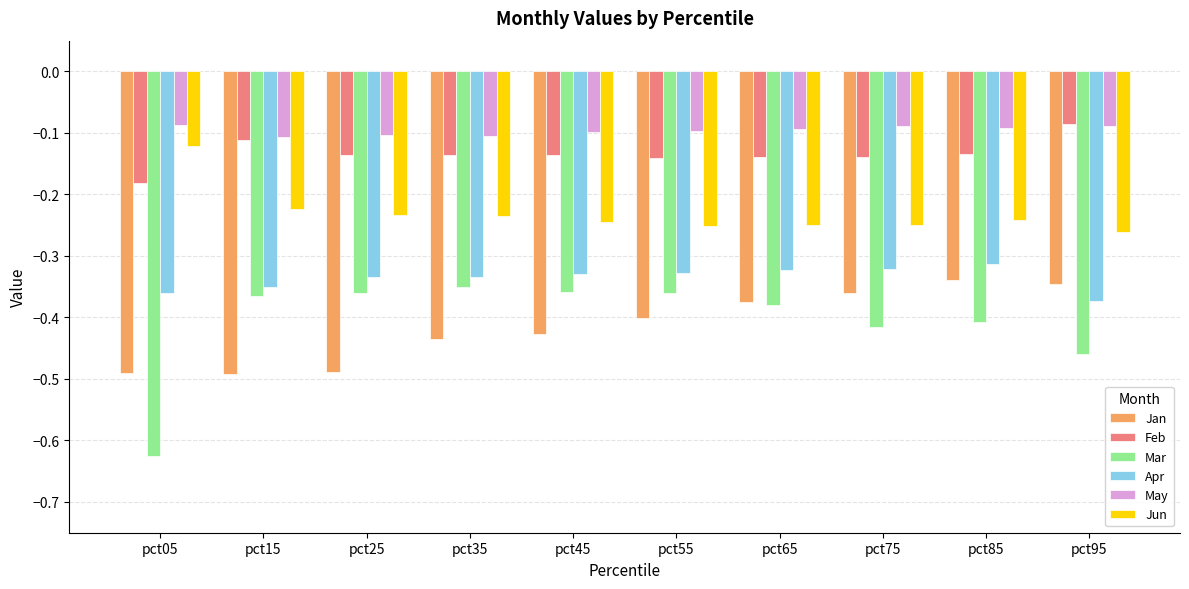

Which series has the largest total across all categories?

May